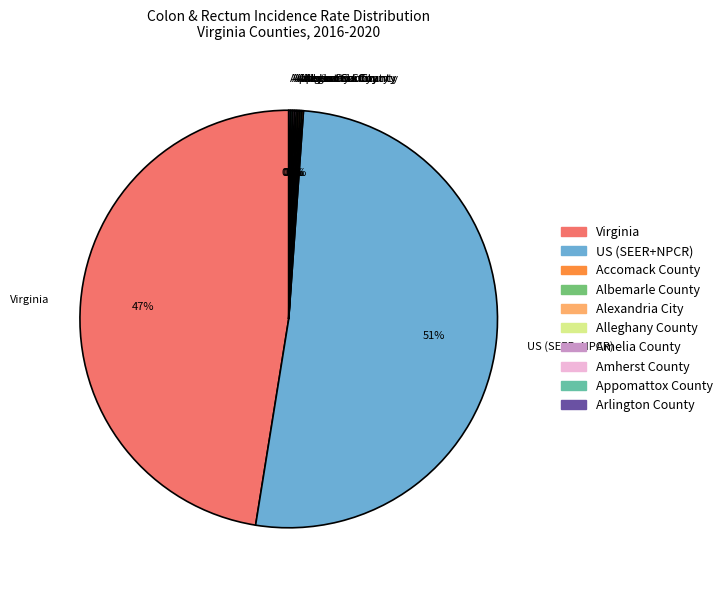

Which slice is the largest?

US (SEER+NPCR)